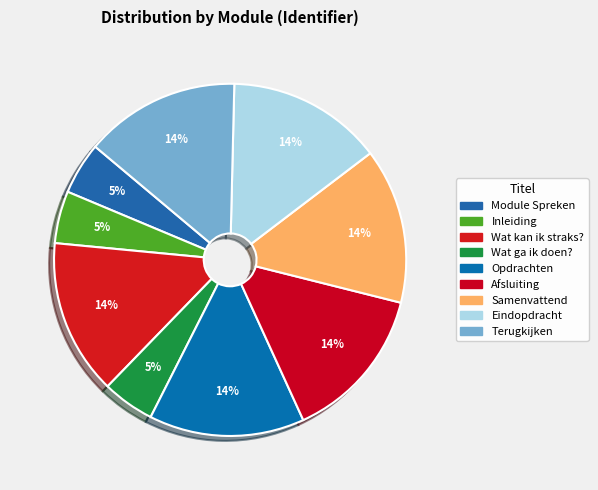

Count the number of slices in the pie.

9